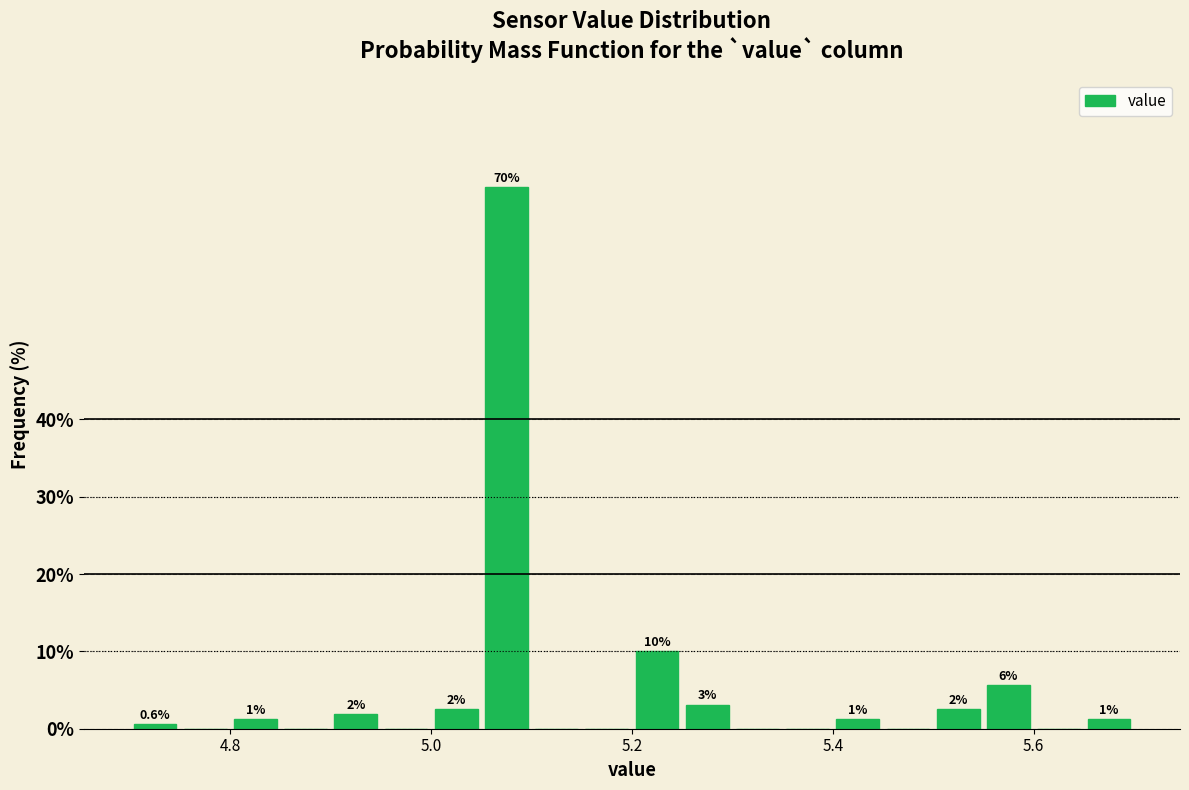

Read against the x-axis, roughly where is the centre of the tallest bar?

5.08